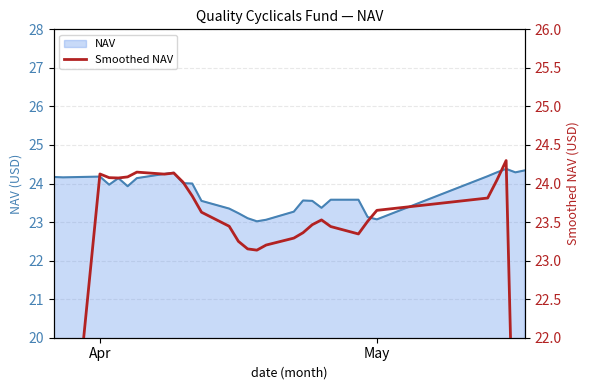

Where does the data first go above 23?

Apr